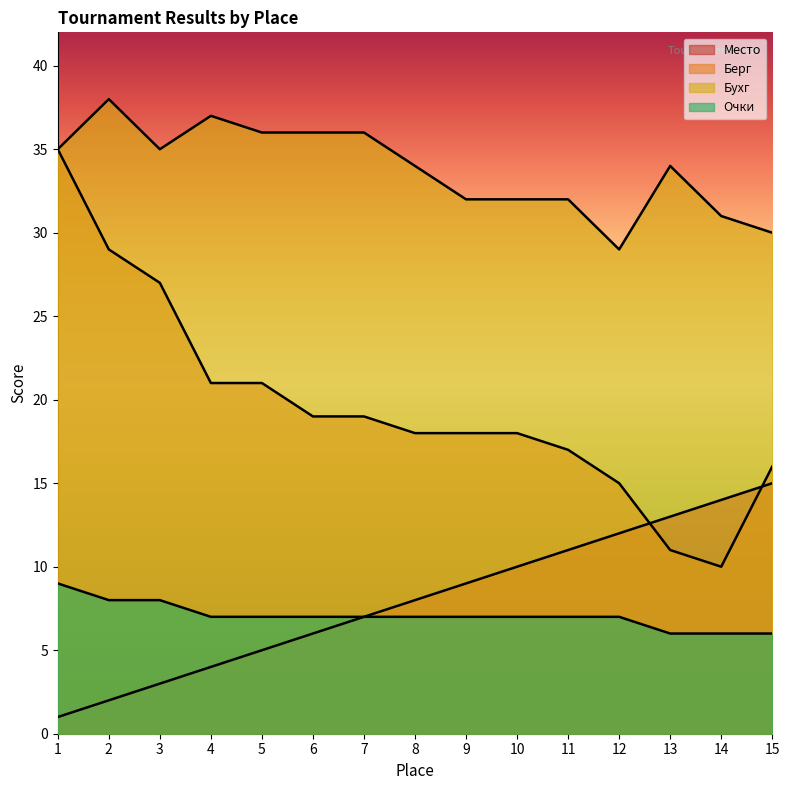

Which series has the widest spread of values?

Берг